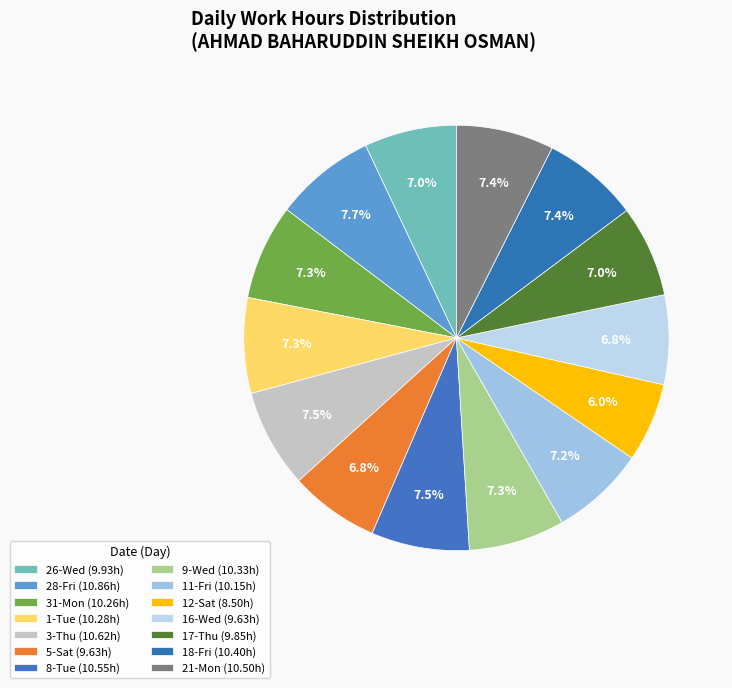

How many segments does this pie chart have?

14